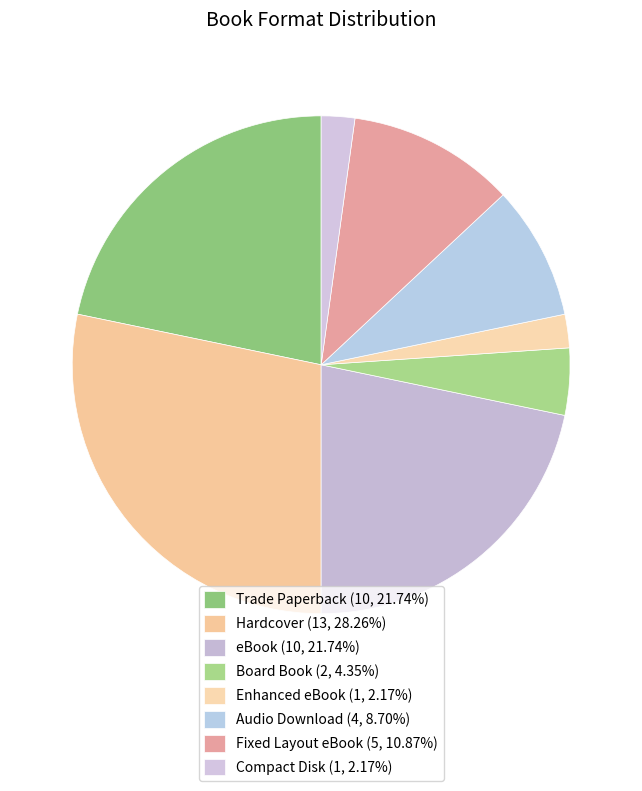

To the nearest percent, what portion does Compact Disk represent?

2%